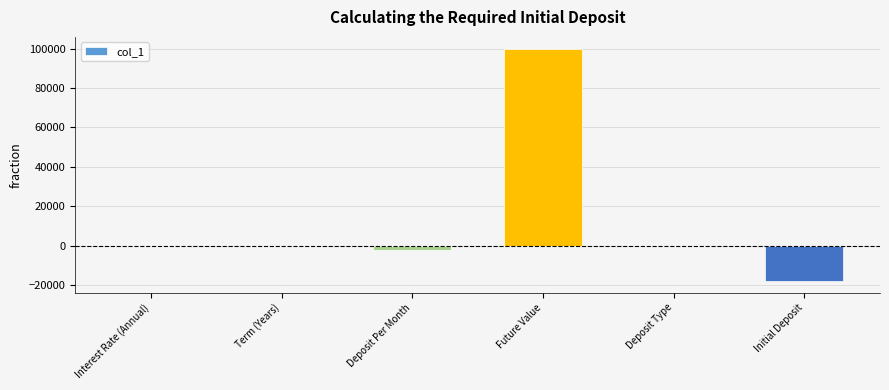

What is the change in value from Term (Years) to Deposit Type?

-3.0